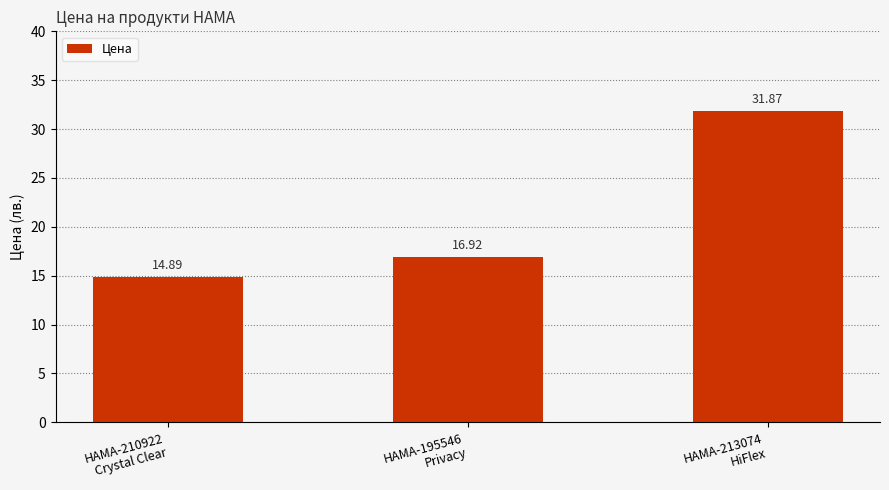

Rank the categories by value from lowest to highest.

HAMA-210922
Crystal Clear, HAMA-195546
Privacy, HAMA-213074
HiFlex